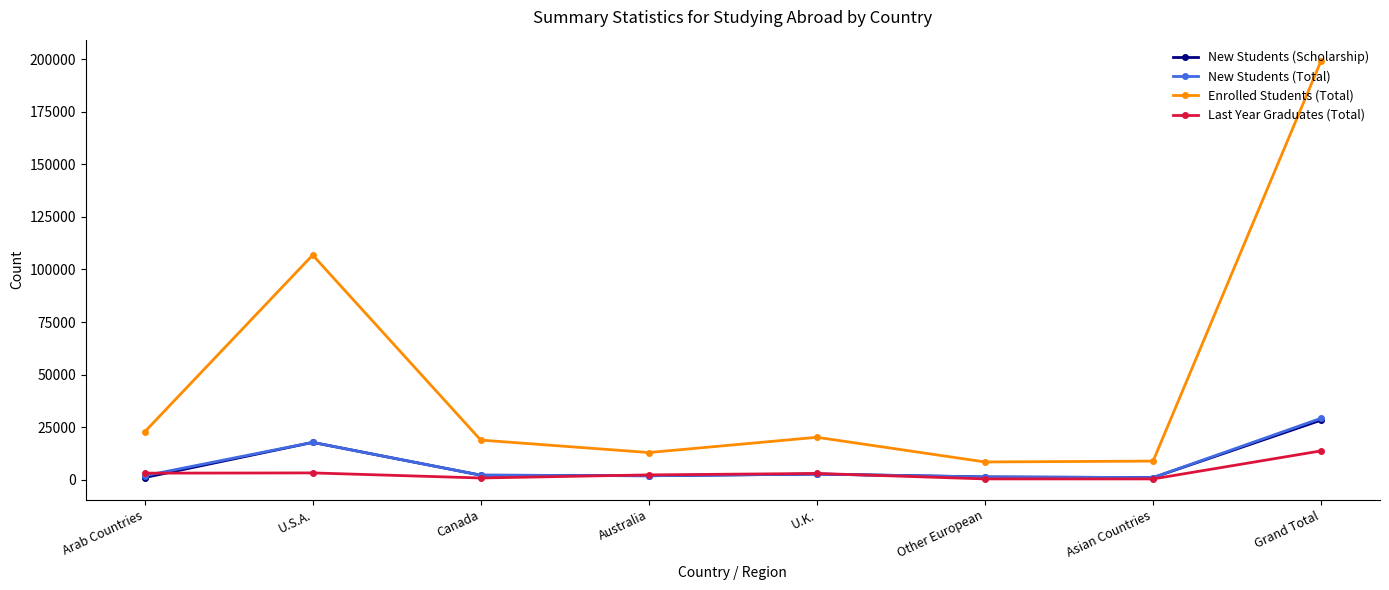

How many data points does each series have?

8